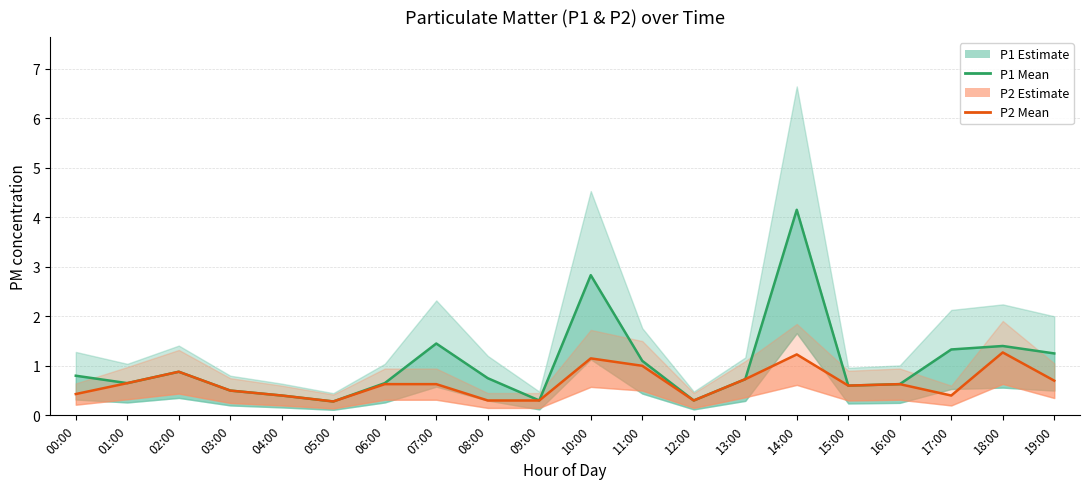

What value does the P1 (mean) series have at 14:00?

4.2